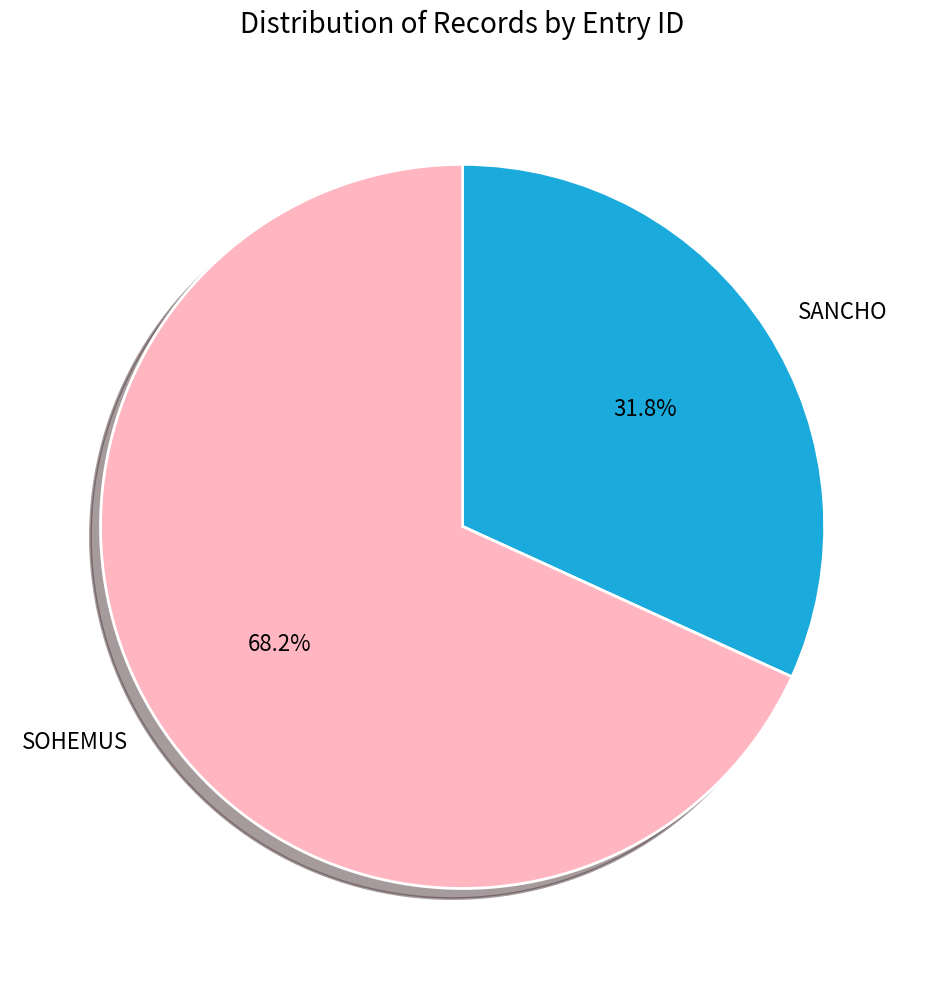

What is the ratio of the value at SOHEMUS to the value at SANCHO?

2.1